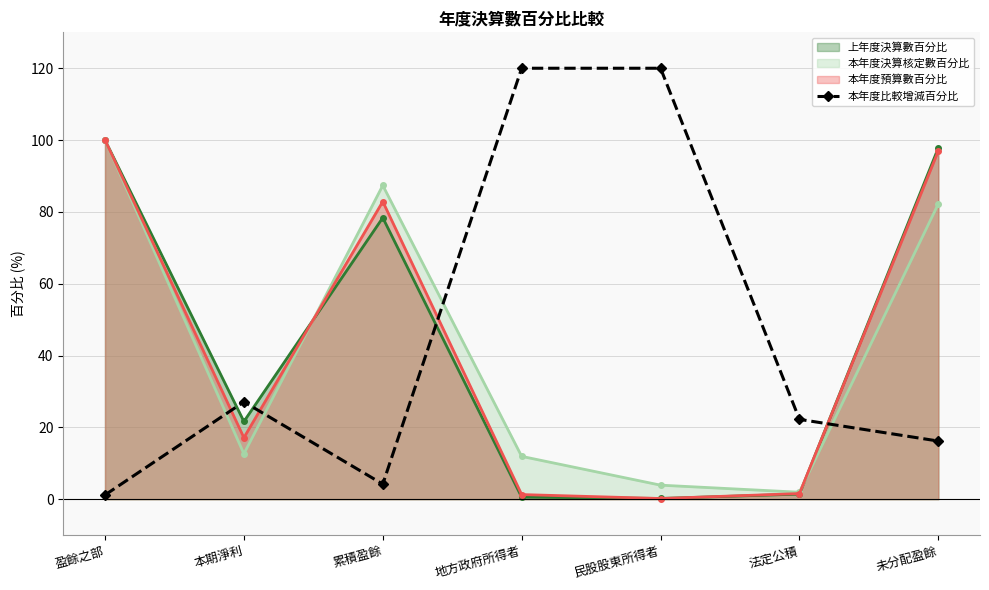

Where is 本年度比較增減百分比 nearest to the value 60?

本期淨利